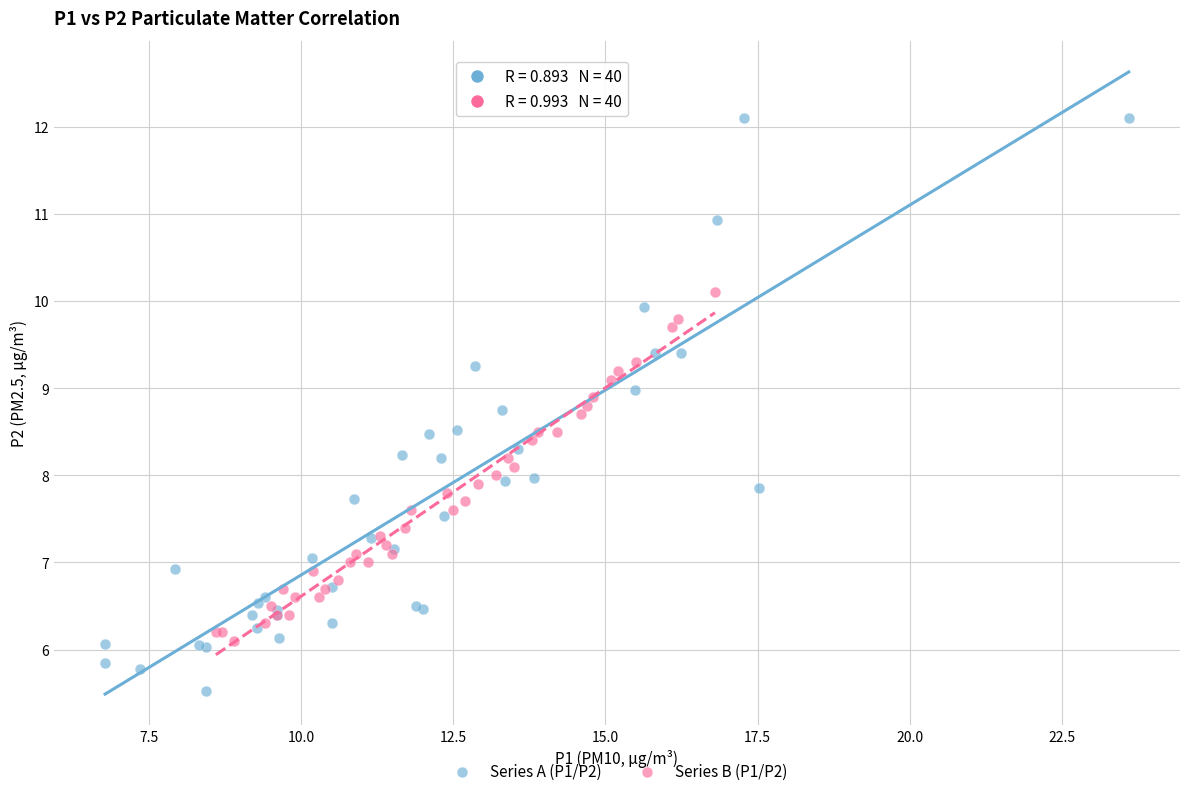

Which series has the largest Y range (max minus min)?

Series A (P1/P2)